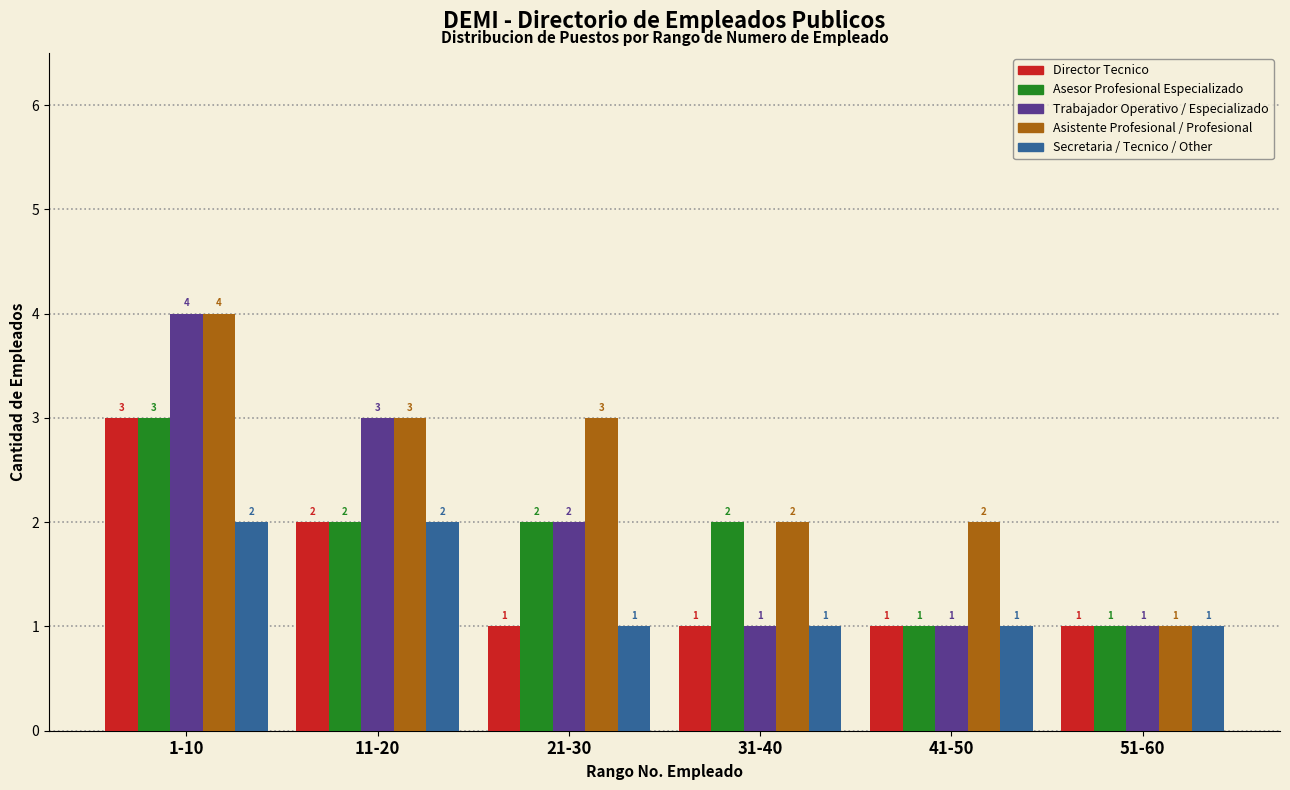

Reading left to right, what are all the values shown in this chart?

Director Tecnico: 3	2	1	1	1	1
Asesor Profesional Especializado: 3	2	2	2	1	1
Trabajador Operativo / Especializado: 4	3	2	1	1	1
Asistente Profesional / Profesional: 4	3	3	2	2	1
Secretaria / Tecnico / Other: 2	2	1	1	1	1